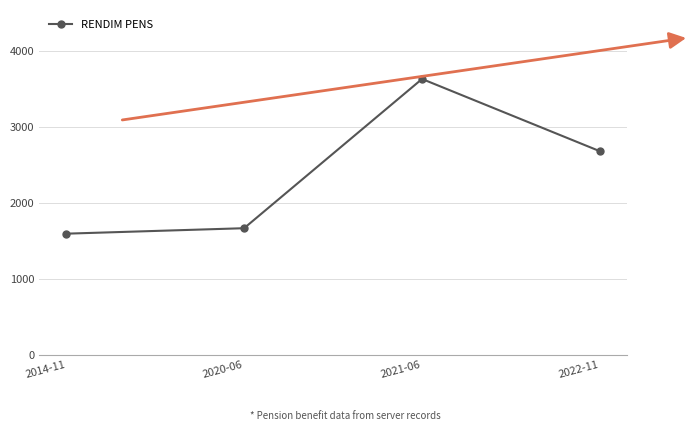

True or false: the data shows 1594.7 at 2014-11.

True